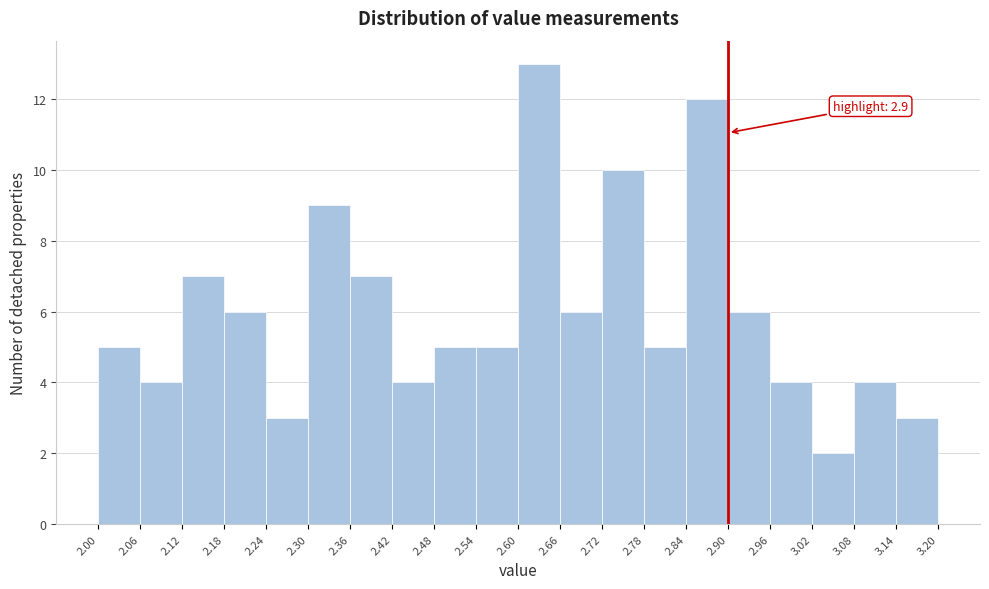

Which range on the x-axis has the tallest bar?

2.60 to 2.66